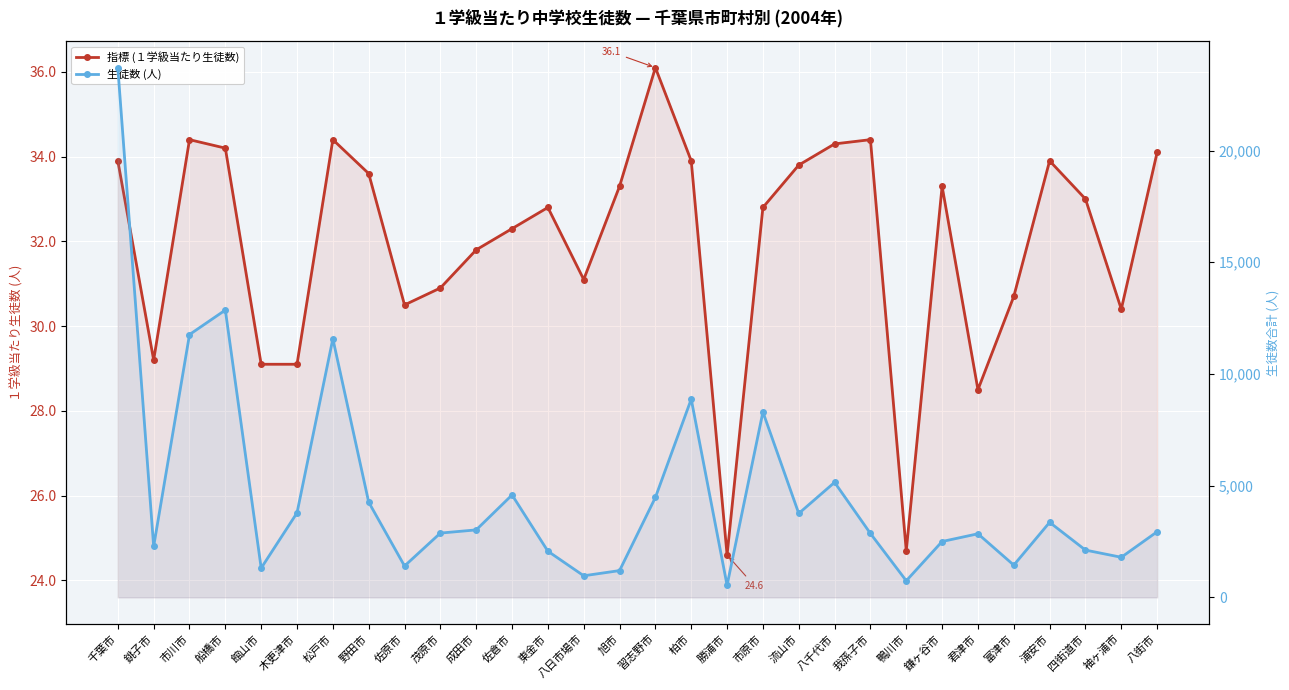

What is the total value across all series at 船橋市?

12893.2